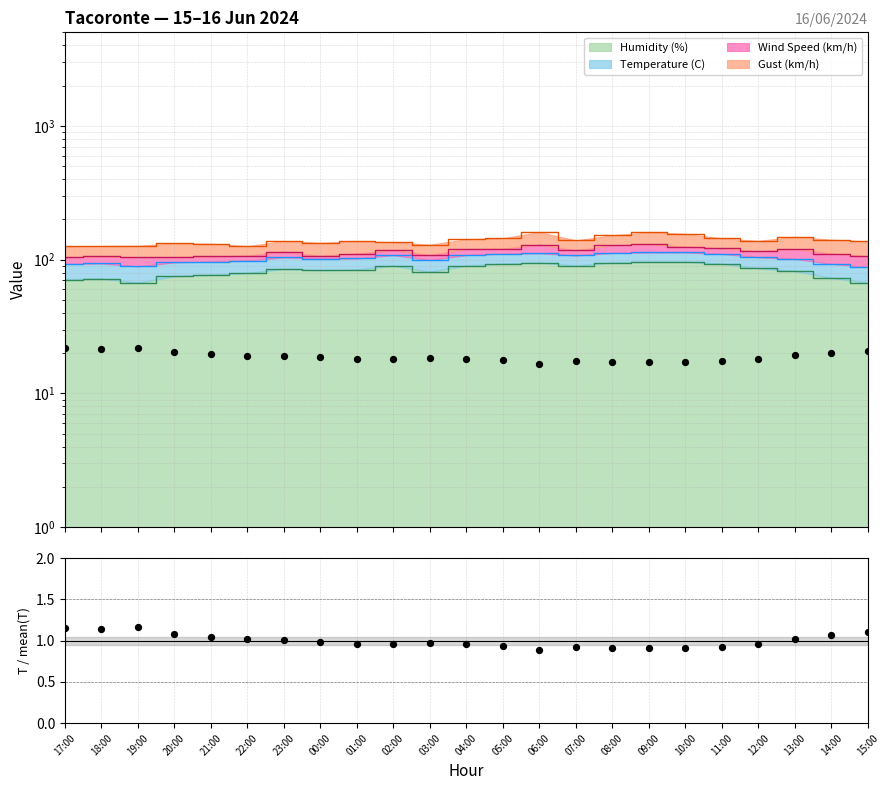

At how many categories does at least one series exceed 56?

23